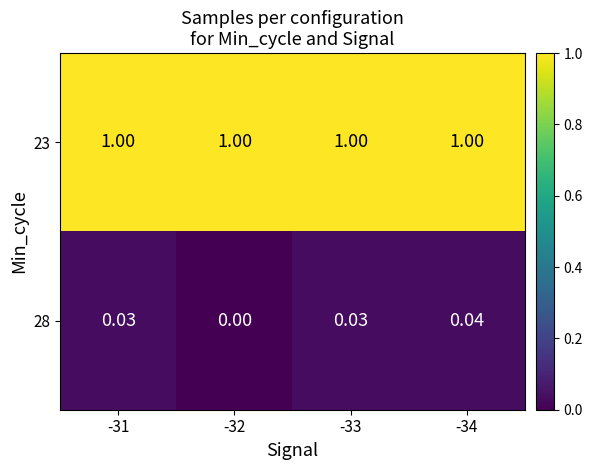

At which category is the sum across all series the highest?

-34